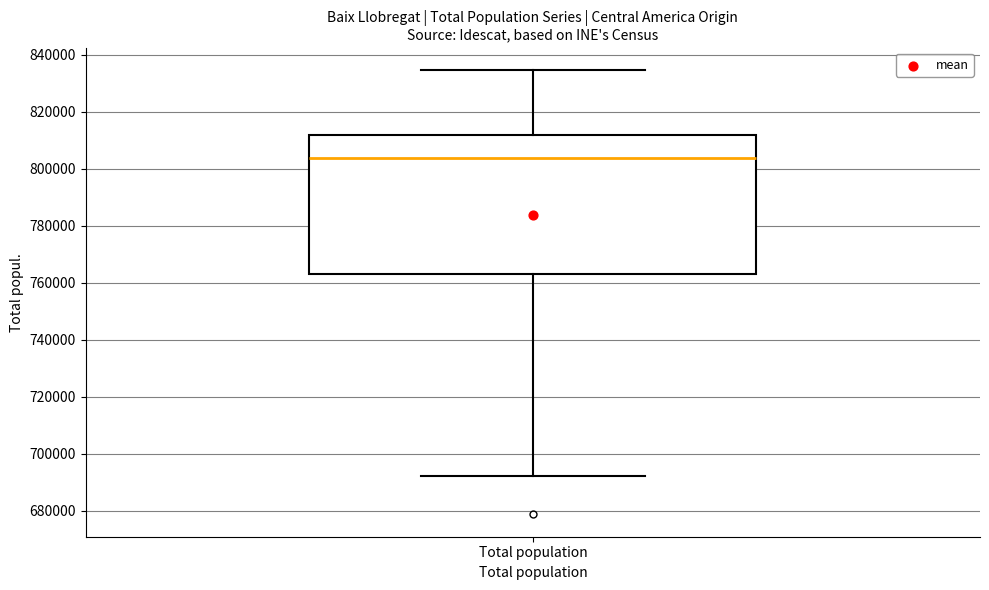

Read this box plot against the y-axis: the position of the median line, the range covered by the box, and the ends of both whiskers. The values are not printed on the chart, so give them approximately, as read against the axis.

median 804000, box 762000 to 812000, whiskers 692000 to 834000